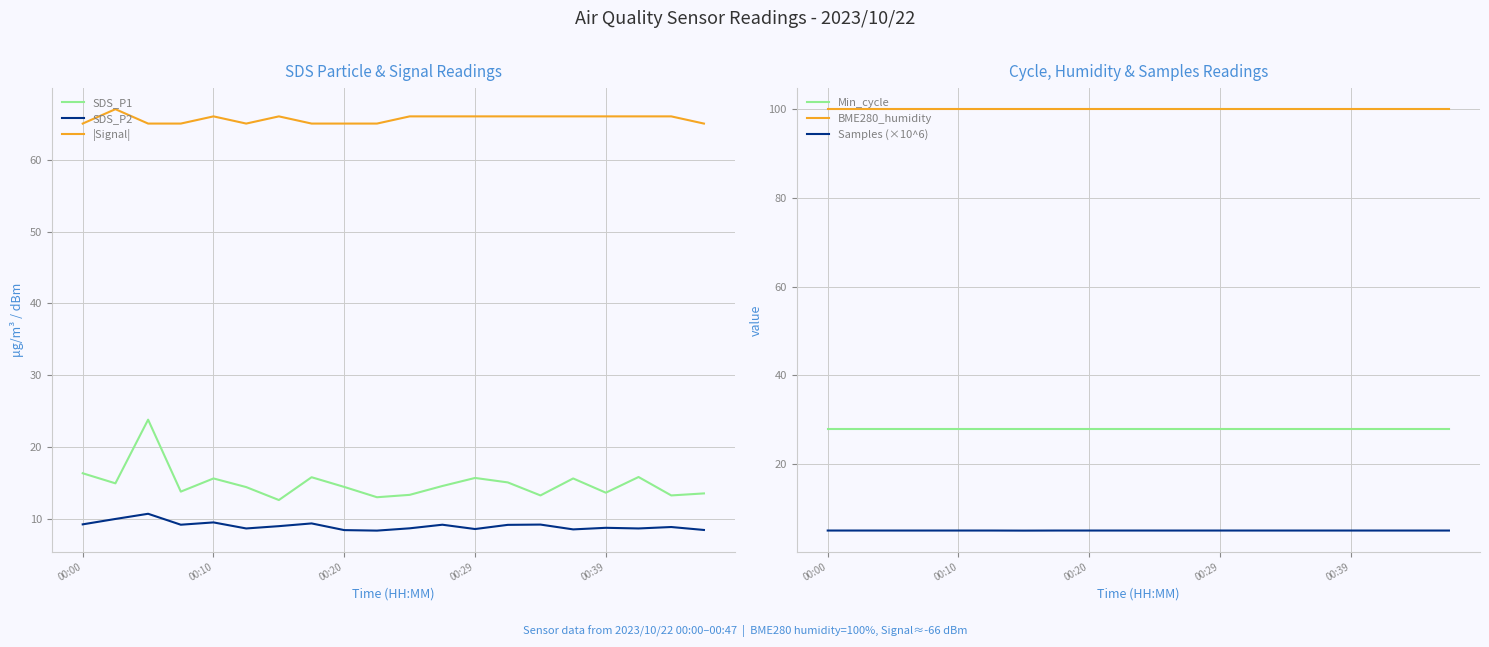

The SDS_P1 series shows 15.7 at 00:10. True or false?

True